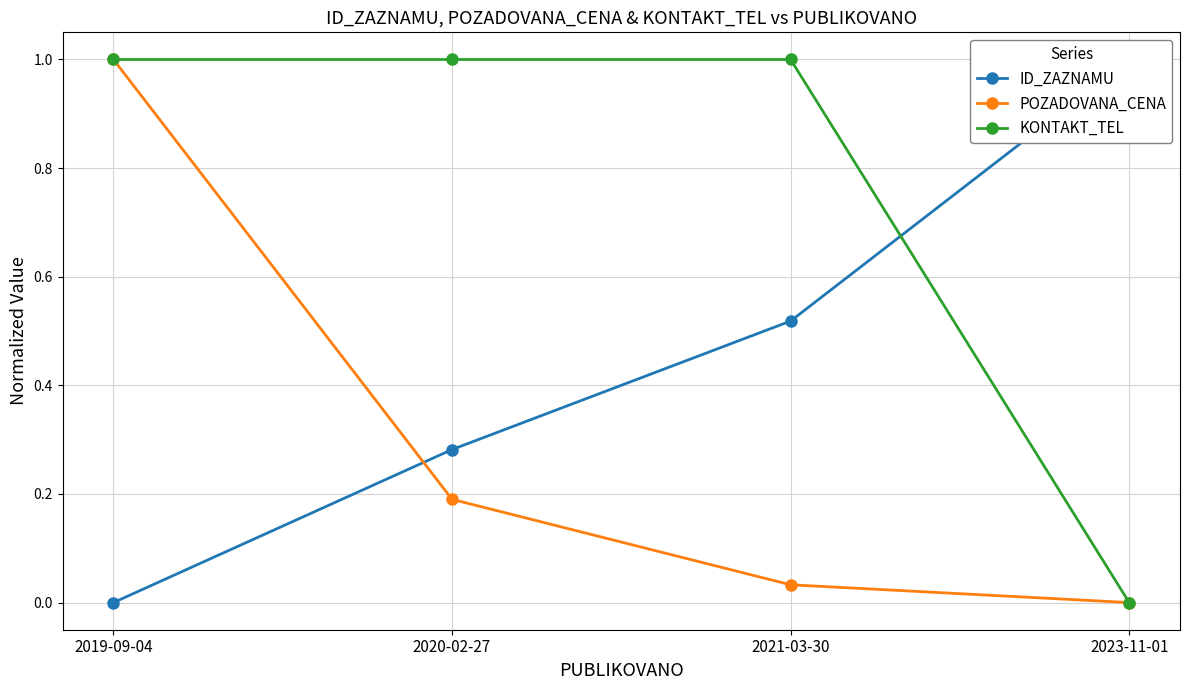

At which category is the sum across all series the highest?

2019-09-04